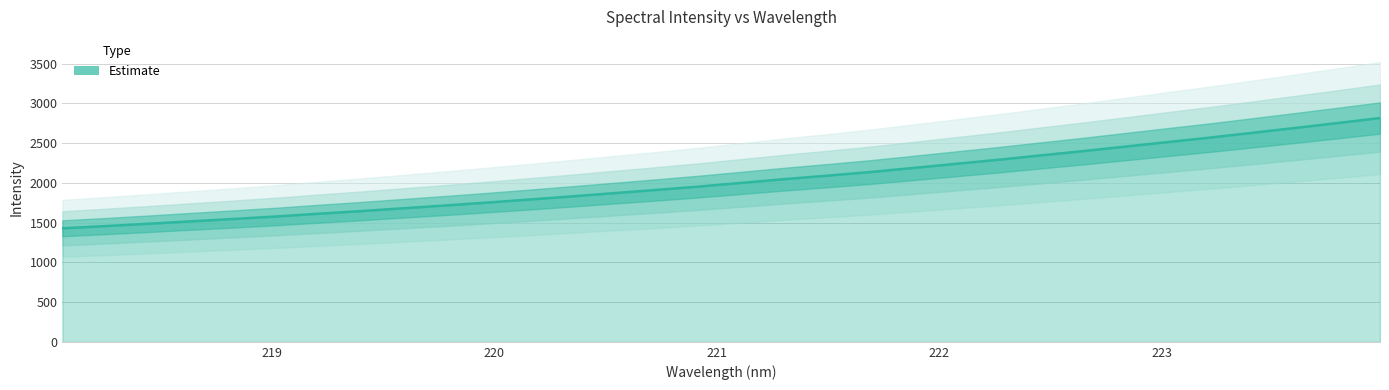

Which has a higher value, 218.2508 or 221.3083?

221.3083